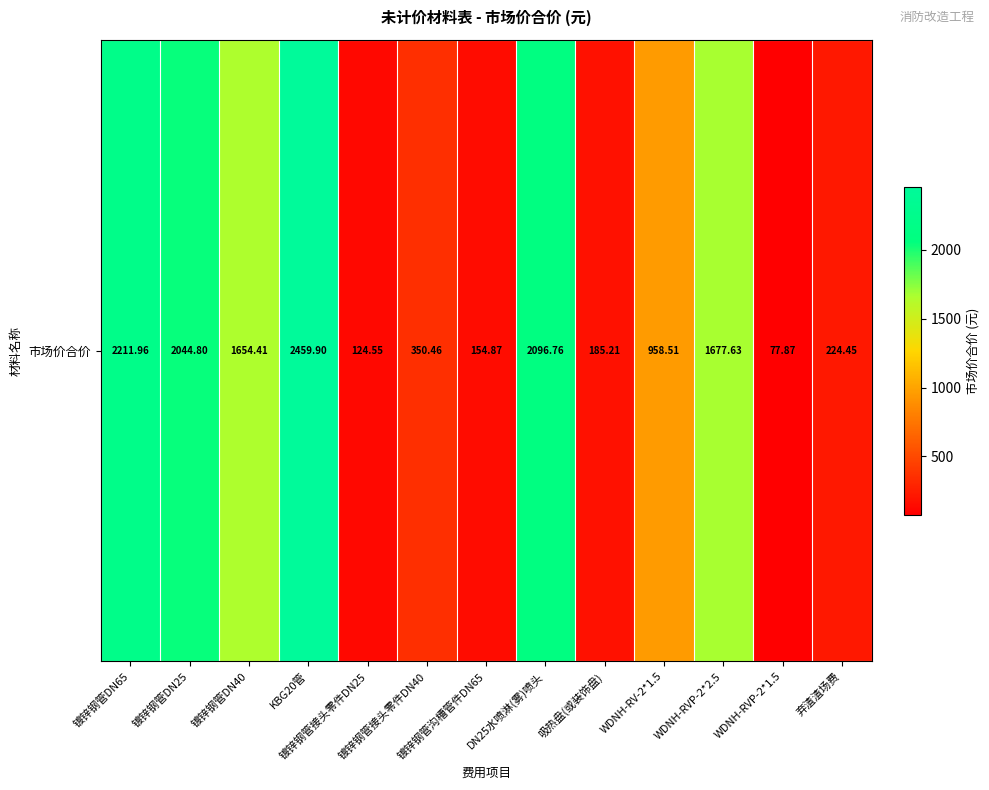

Rank the categories by value from lowest to highest.

WDNH-RVP-2*1.5, 镀锌钢管接头零件DN25, 镀锌钢管沟槽管件DN65, 吸热盘(或装饰盘), 弃渣渣场费, 镀锌钢管接头零件DN40, WDNH-RV-2*1.5, 镀锌钢管DN40, WDNH-RVP-2*2.5, 镀锌钢管DN25, DN25水喷淋(雾)喷头, 镀锌钢管DN65, KBG20管